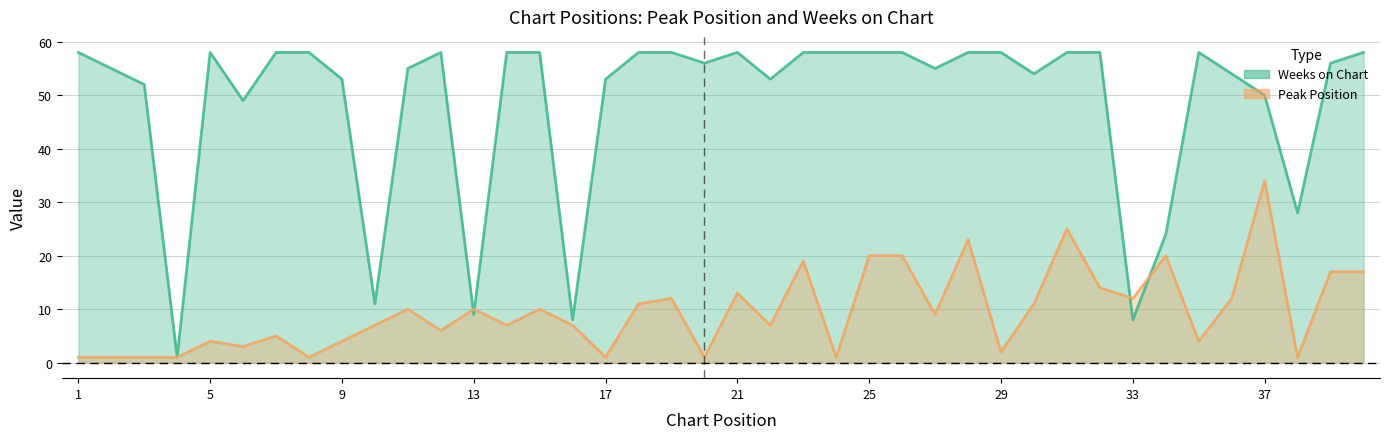

Does the chart display data point markers on the line(s)?

No